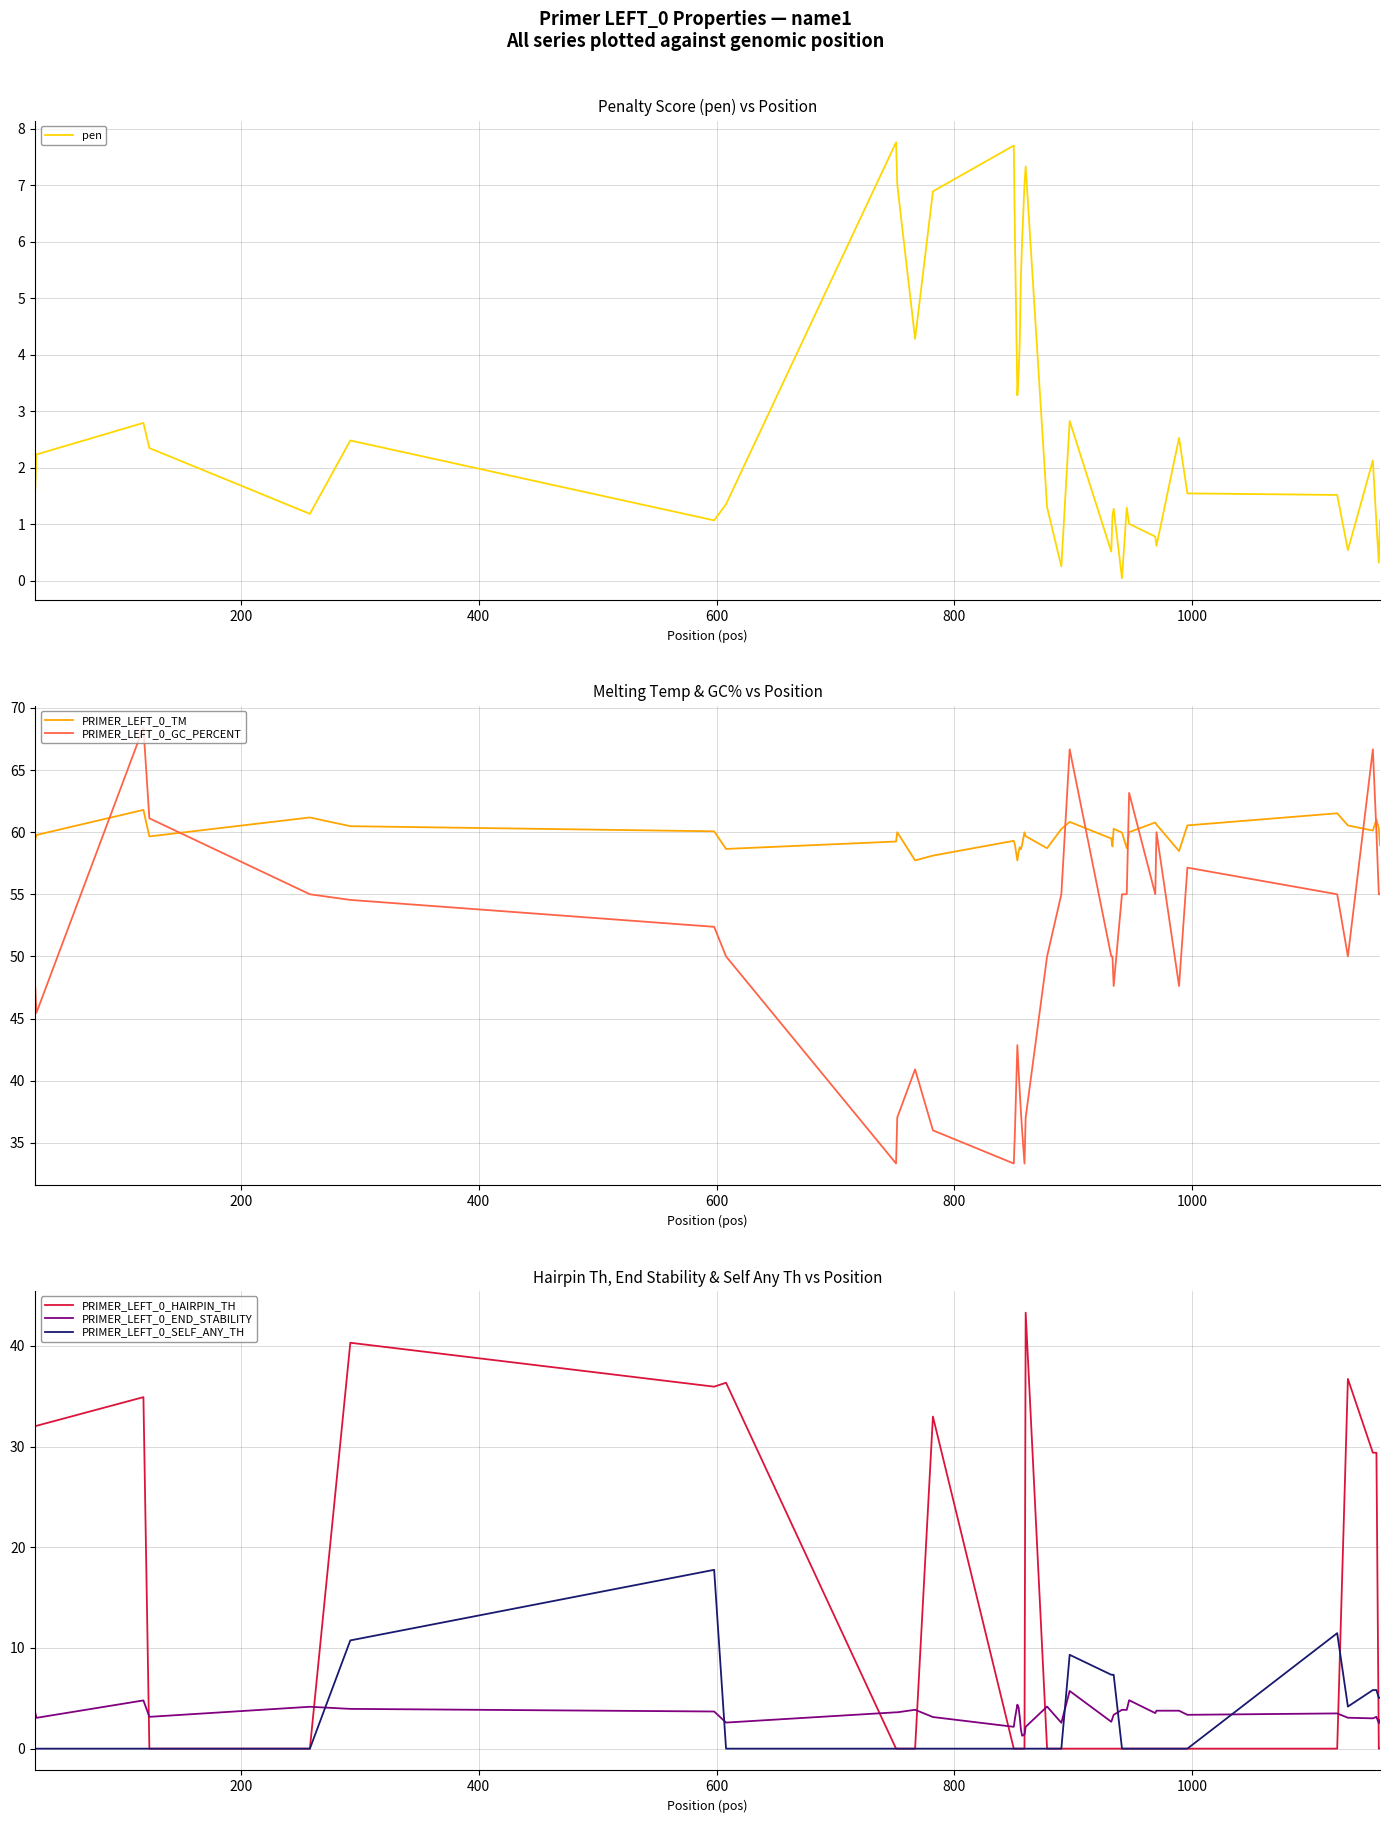

How many times do pen and PRIMER_LEFT_0_HAIRPIN_TH cross each other?

9